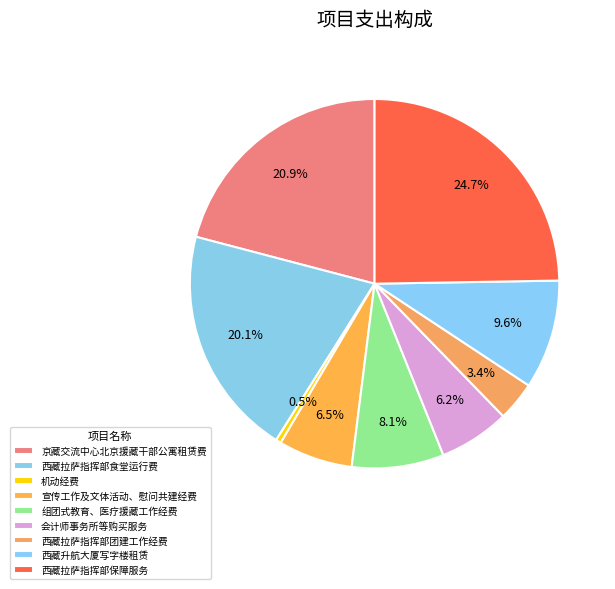

How much of the chart is everything except 西藏拉萨指挥部食堂运行费?

79.9%